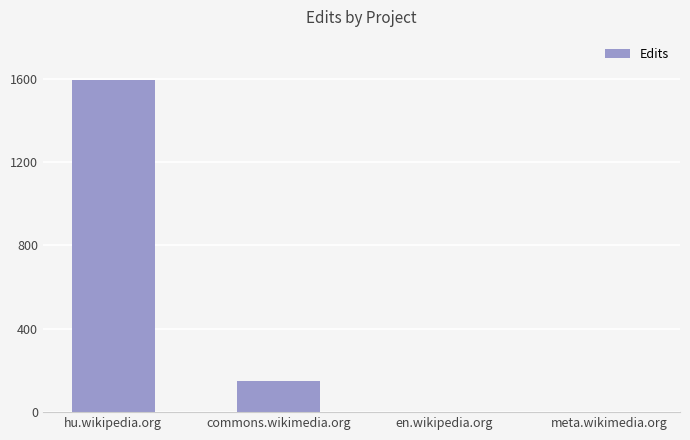

The value at meta.wikimedia.org is 3. True or false?

True